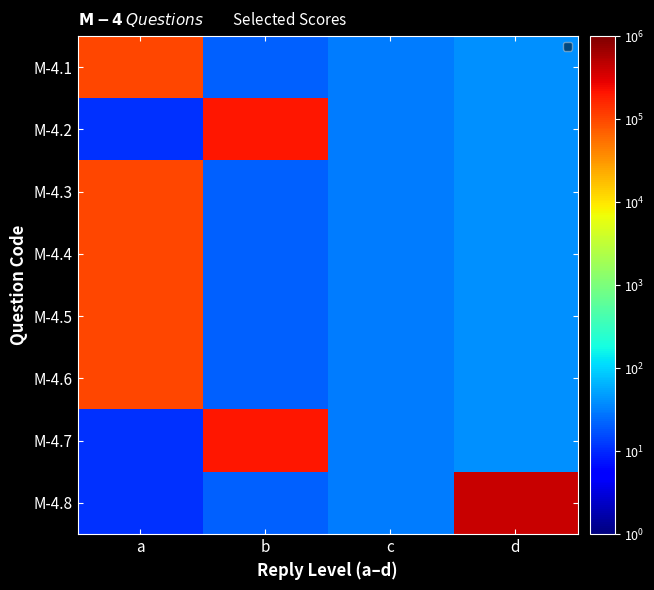

Which has a higher value, c or d?

d